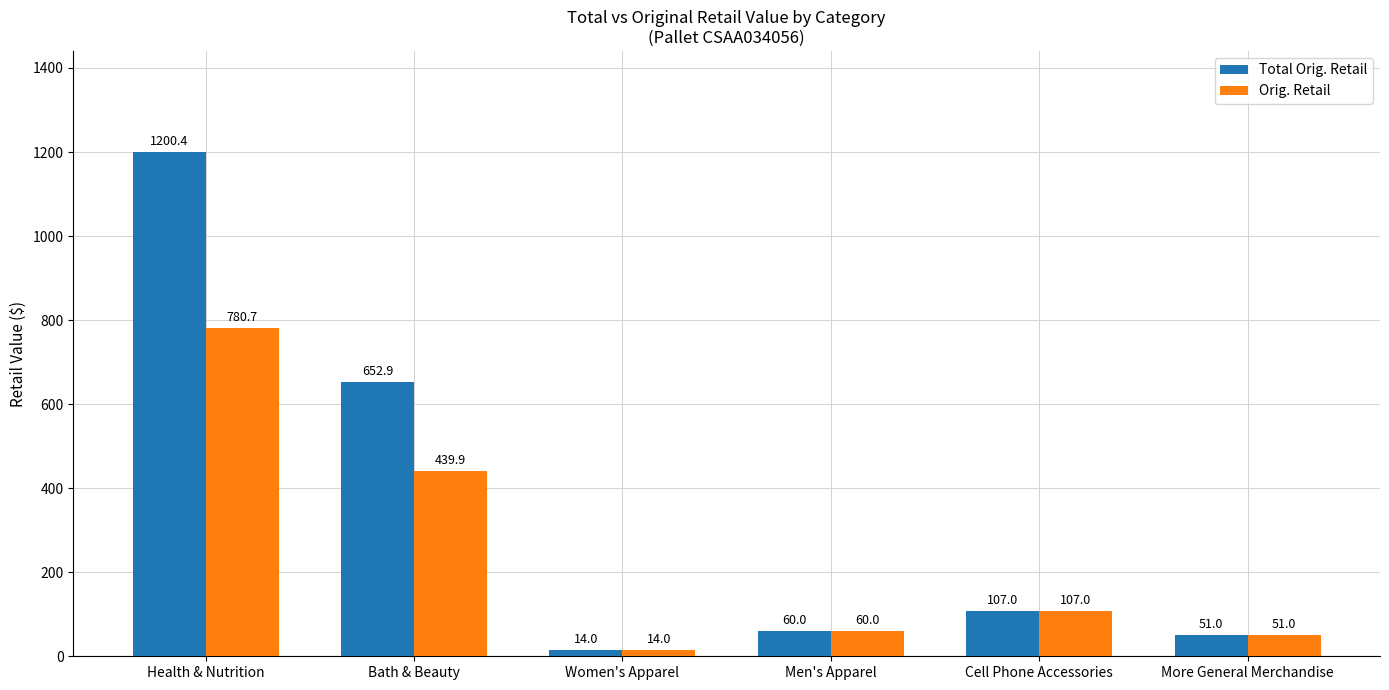

What is the sum of the Total Orig. Retail values at Men's Apparel and Women's Apparel?

74.0